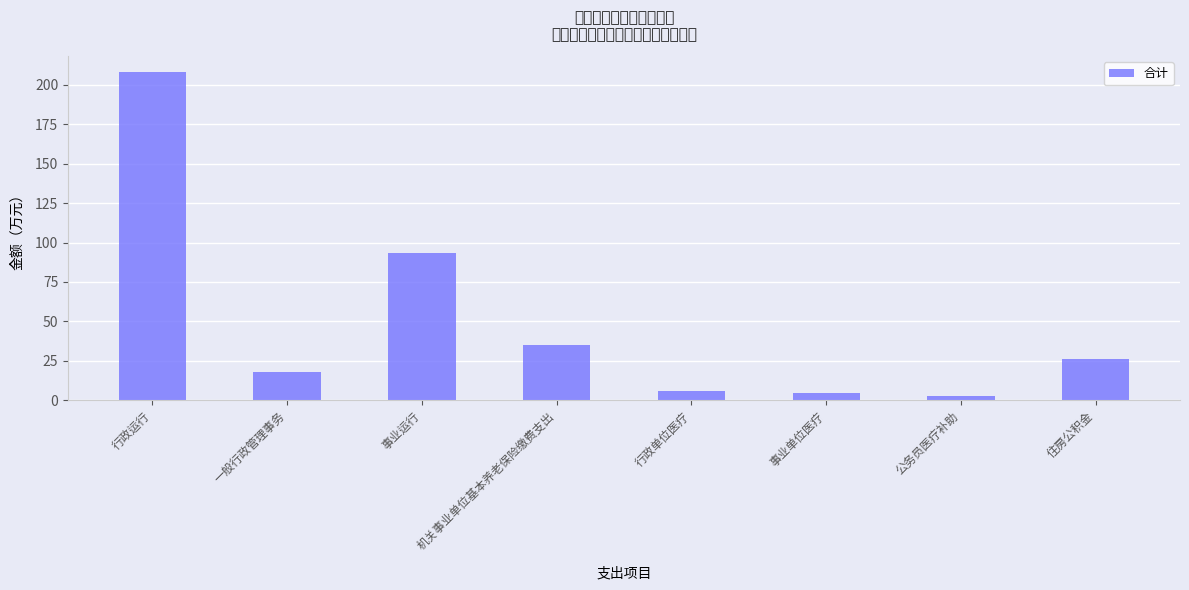

The value at 公务员医疗补助 is 1.8. True or false?

False